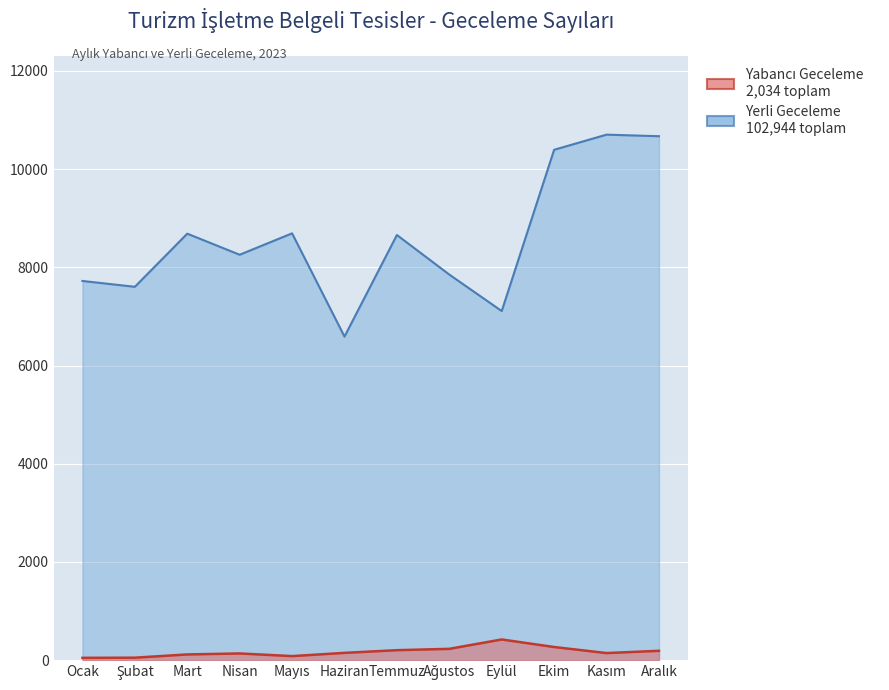

Is the value of Yerli Geceleme (Turizm Belgeli) at Temmuz greater than the value of Yabancı Geceleme (Turizm Belgeli) at Ekim?

Yes